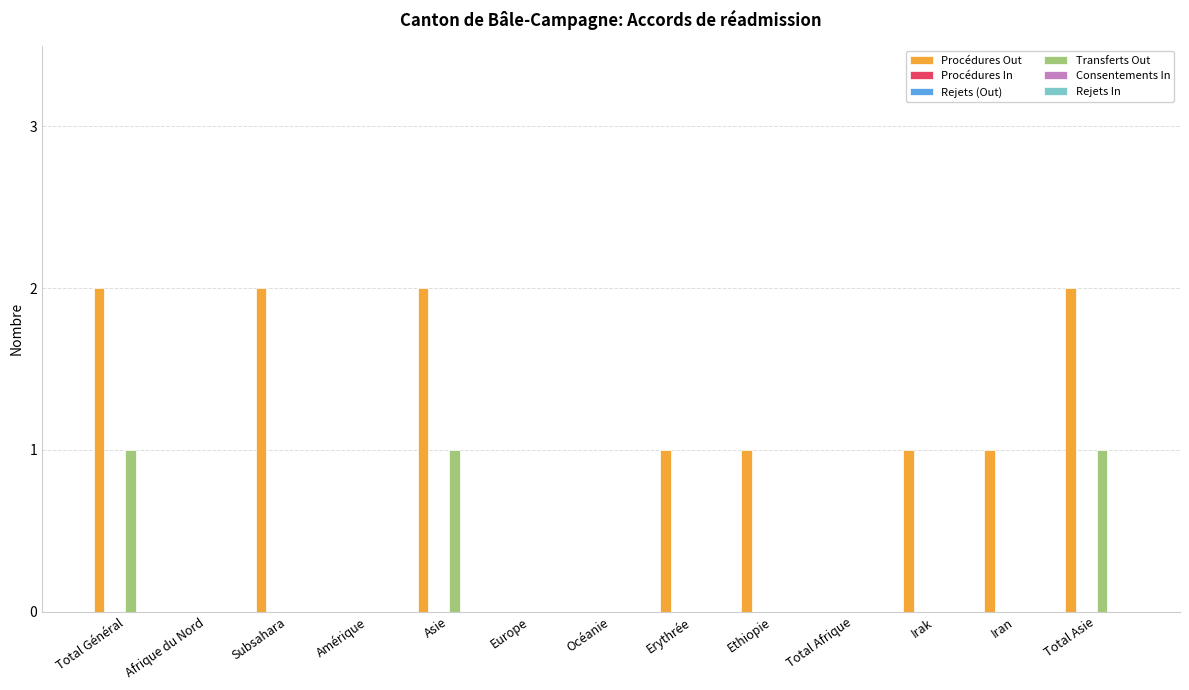

What is the label of the 1st bar from the left?

Total Général